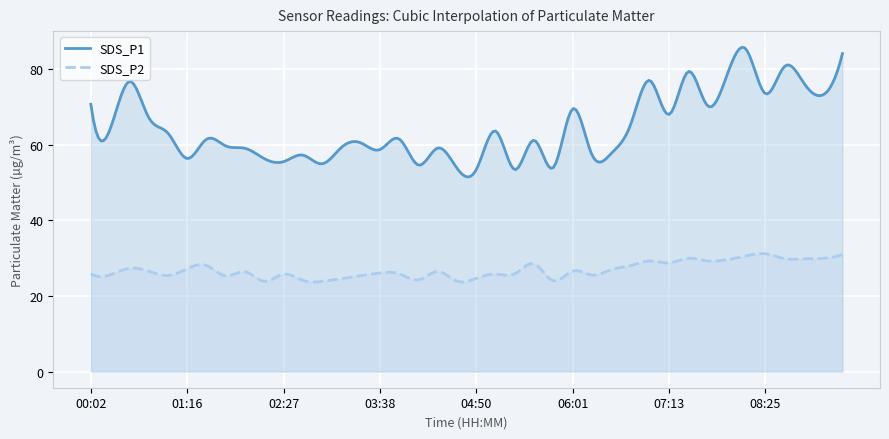

What is the total value across all series at 01:16?

83.6